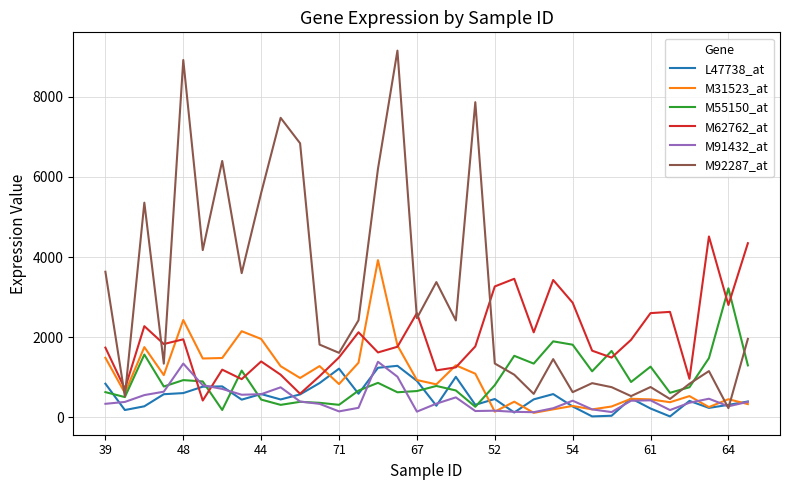

Which series has the largest range (max minus min)?

M92287_at